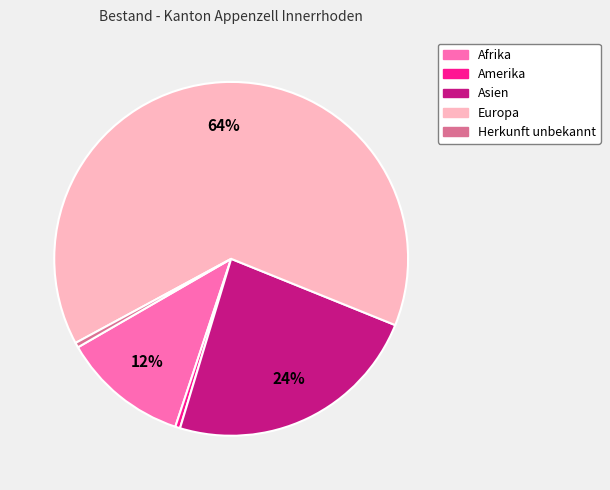

Which slice is the largest?

Europa